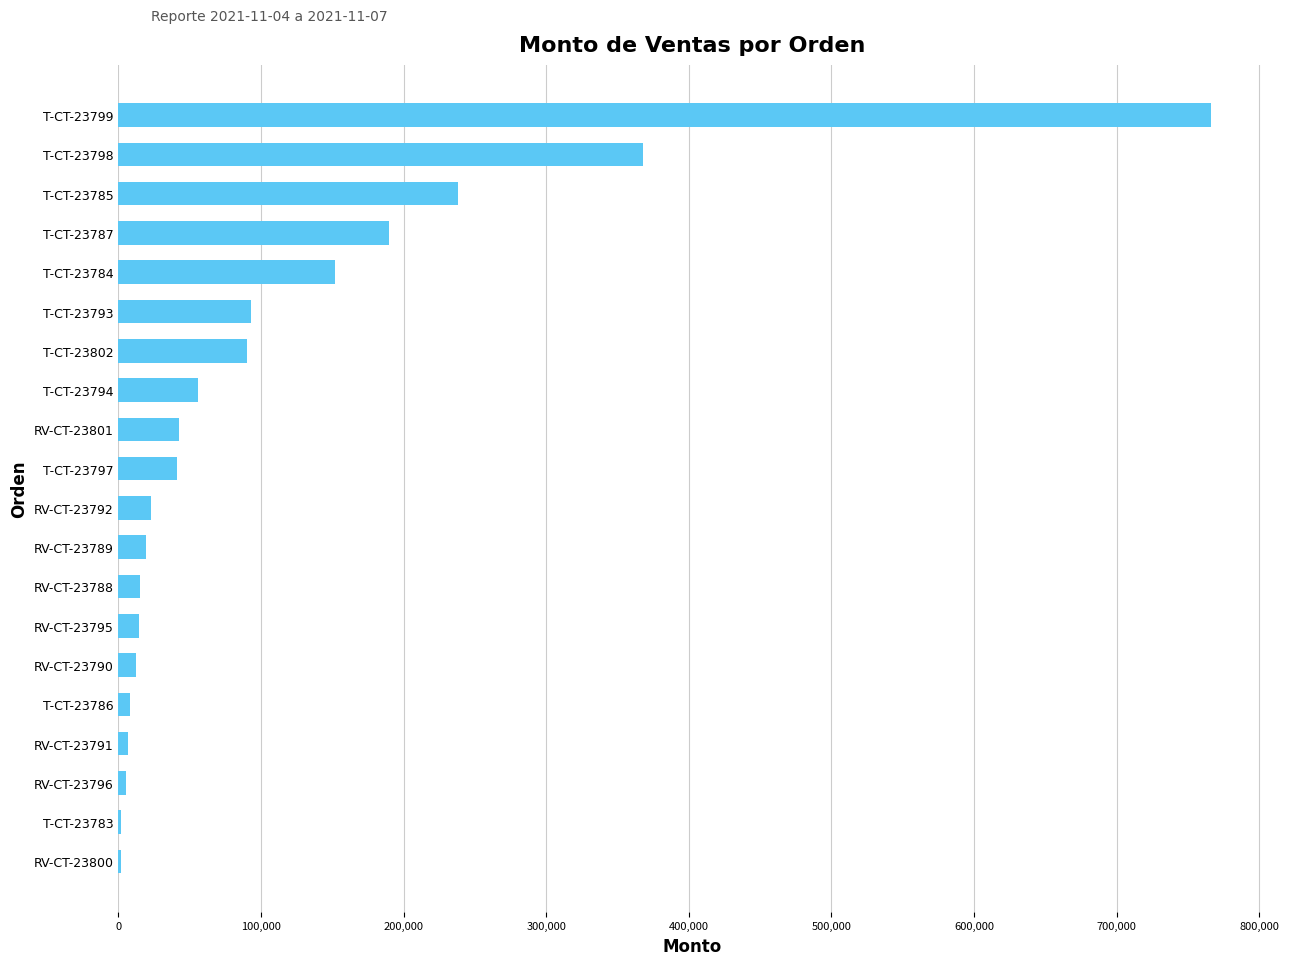

What is the sum of all values?

2143524.9